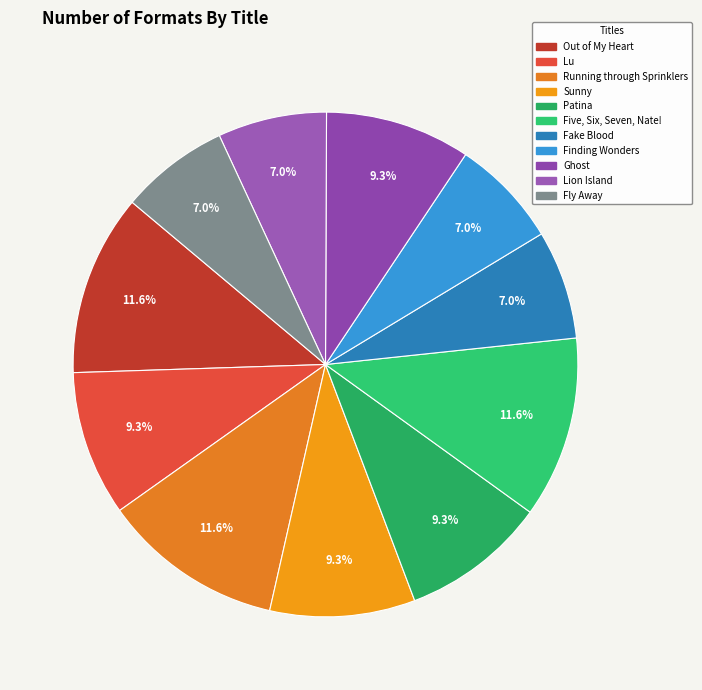

True or false: Out of My Heart accounts for 17% of the total.

False